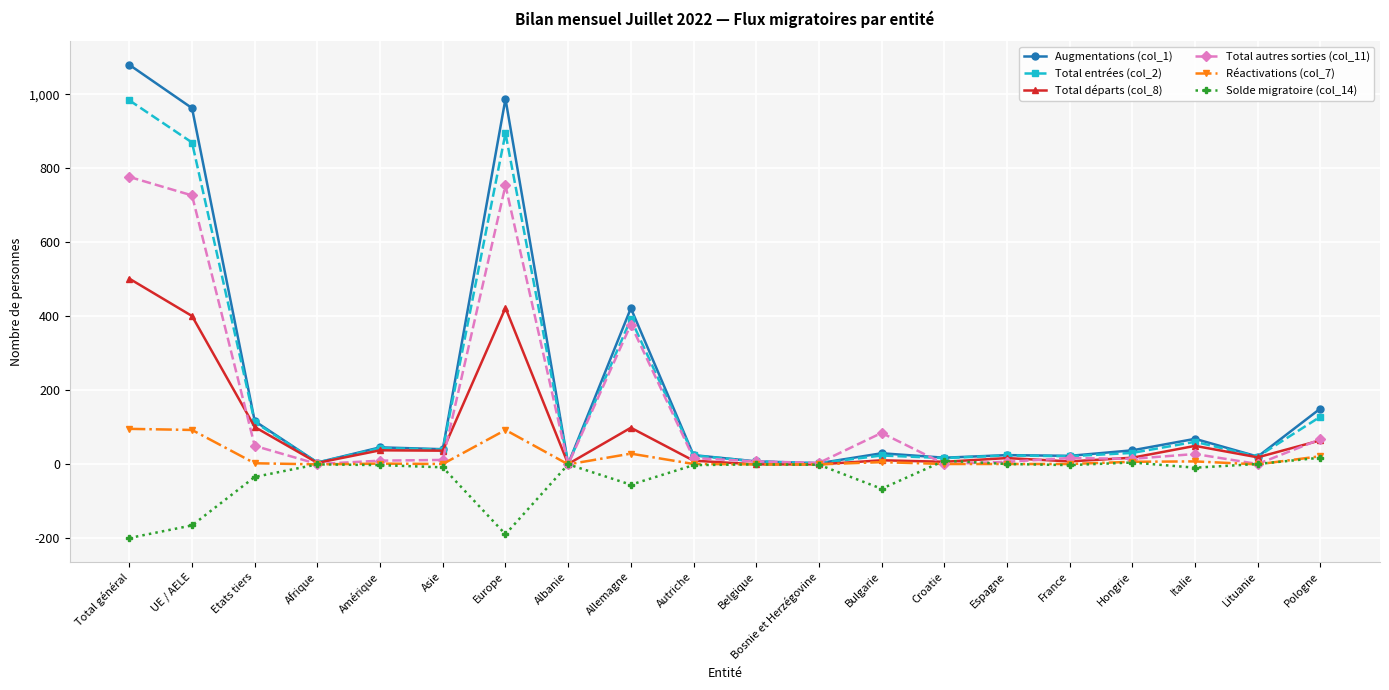

What is the minimum value shown in the chart?

-199